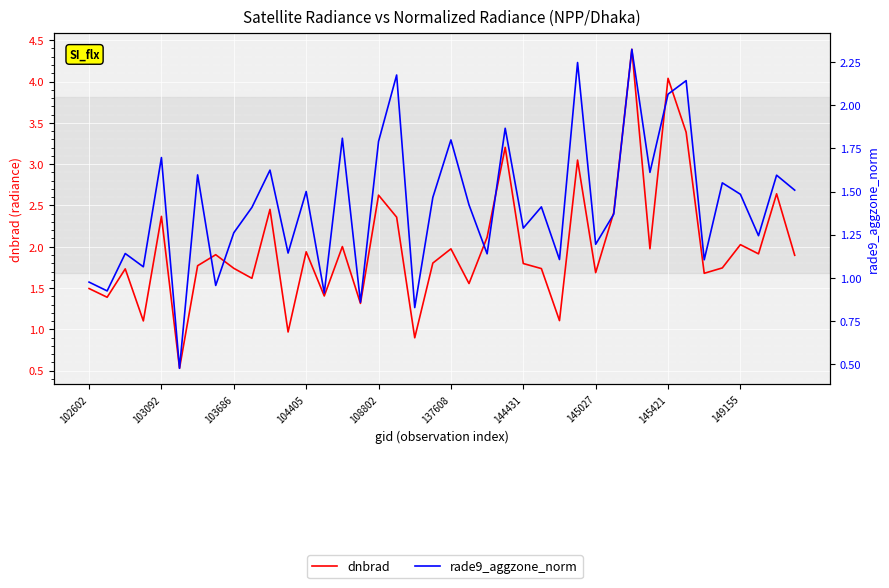

What are all the series names shown in the legend?

dnbrad, rade9_aggzone_norm